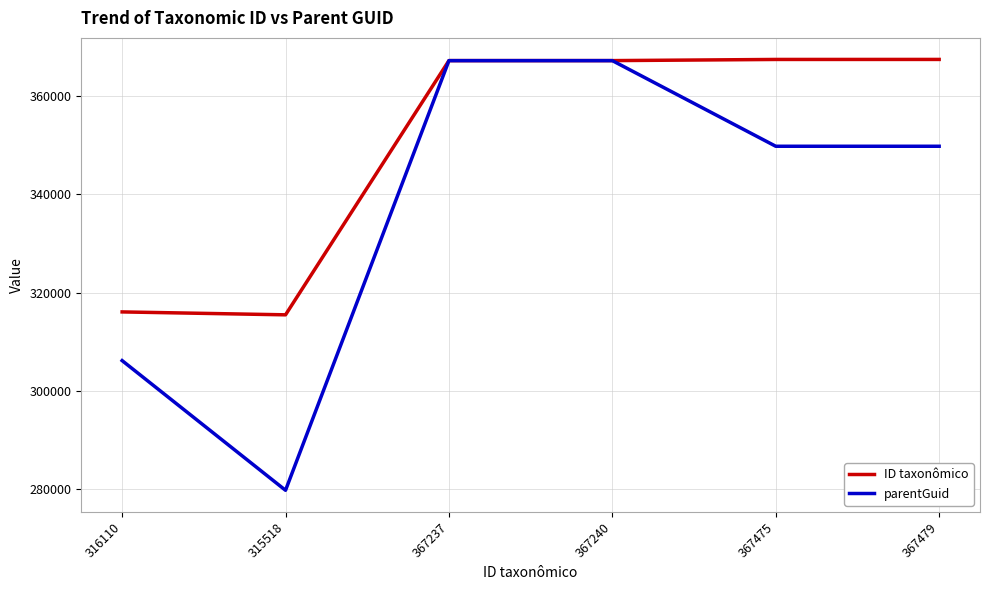

What is the sum of the parentGuid values at 367479 and 316110?

656018